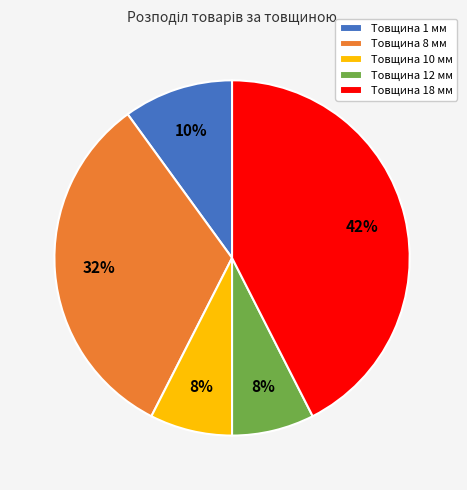

Count the number of slices in the pie.

5